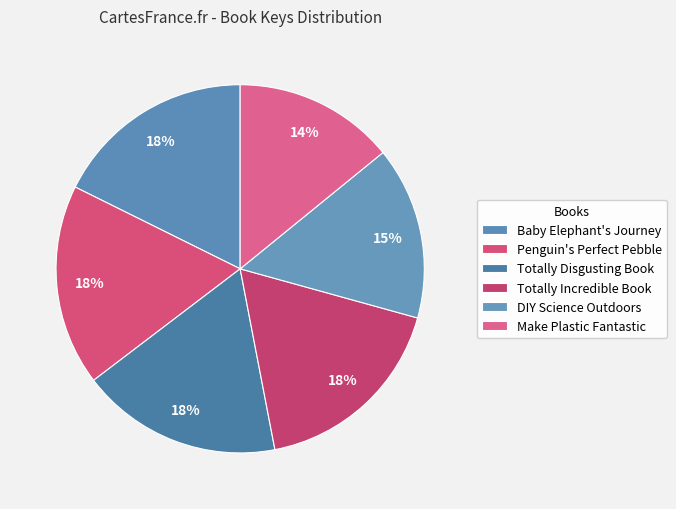

What is the largest slice in the pie chart?

Penguin's Perfect Pebble